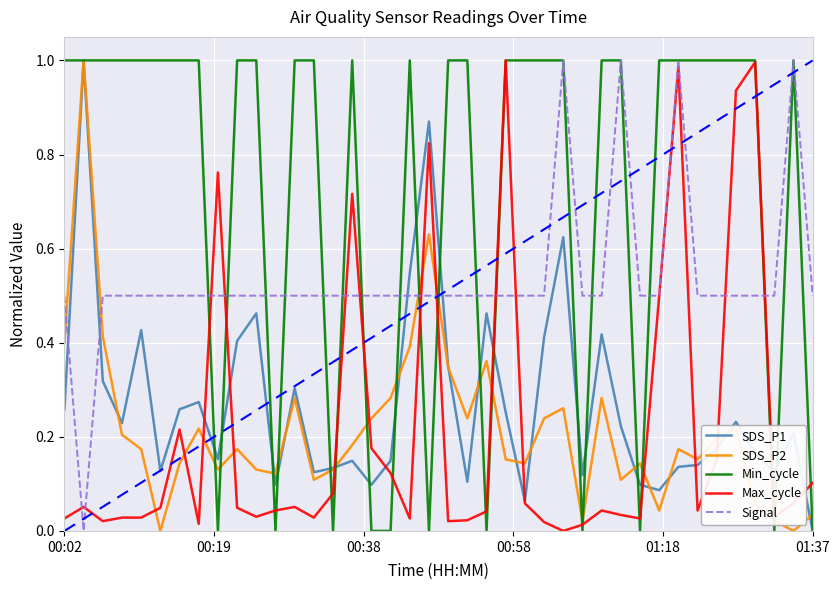

Which series has the largest total across all categories?

Min_cycle